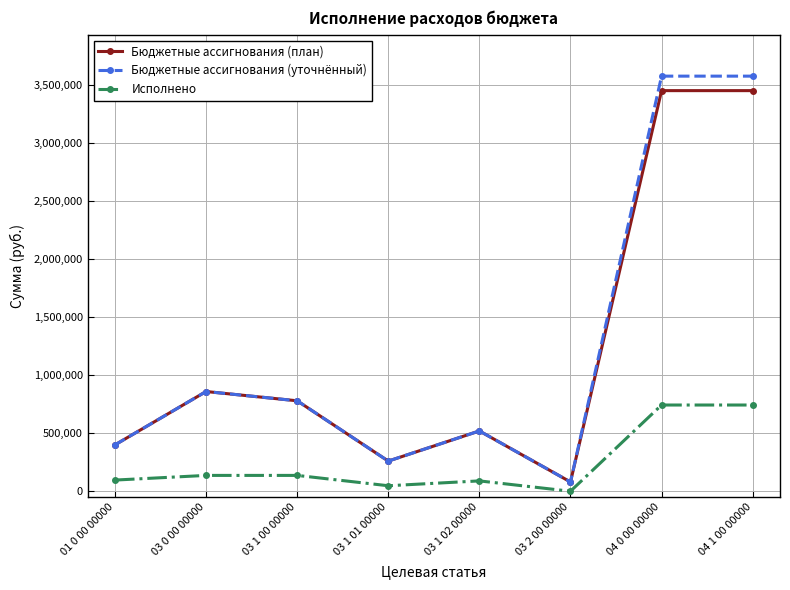

What is the difference between the maximum and minimum values in the Бюджетные ассигнования (план) series?

3375022.0